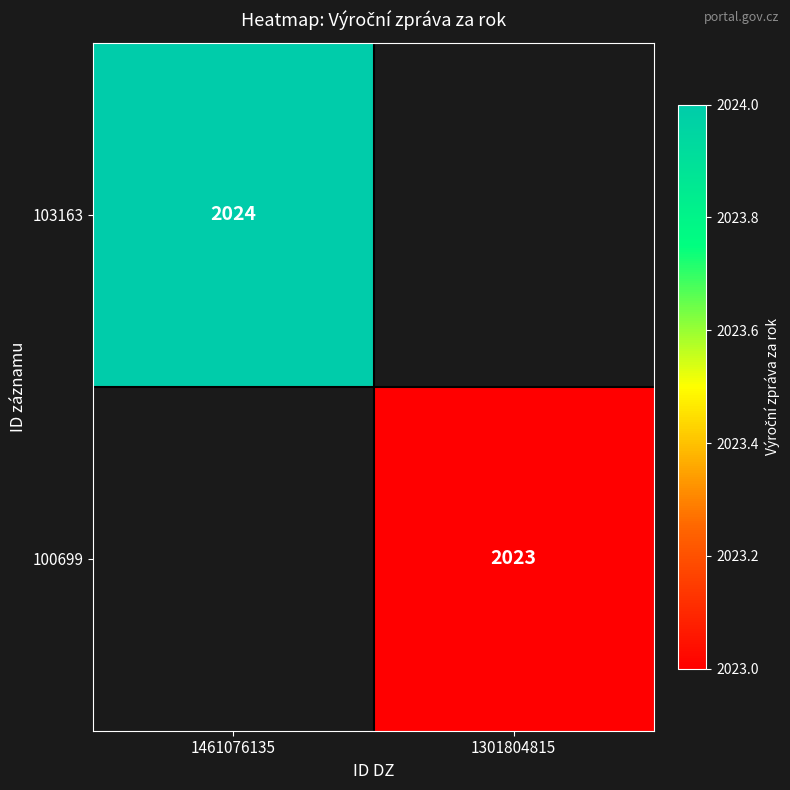

Is the value of 103163 at 1461076135 greater than the value of 100699 at 1301804815?

Yes